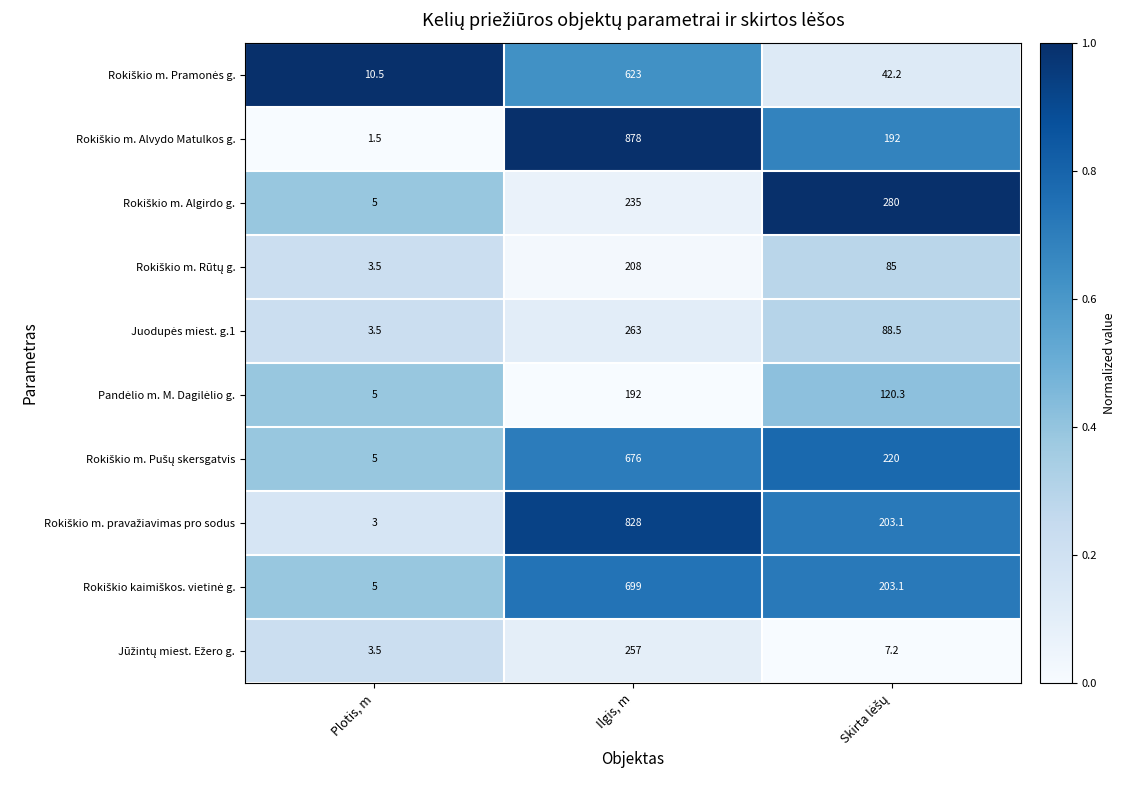

At which category is the sum across all series the highest?

Ilgis, m